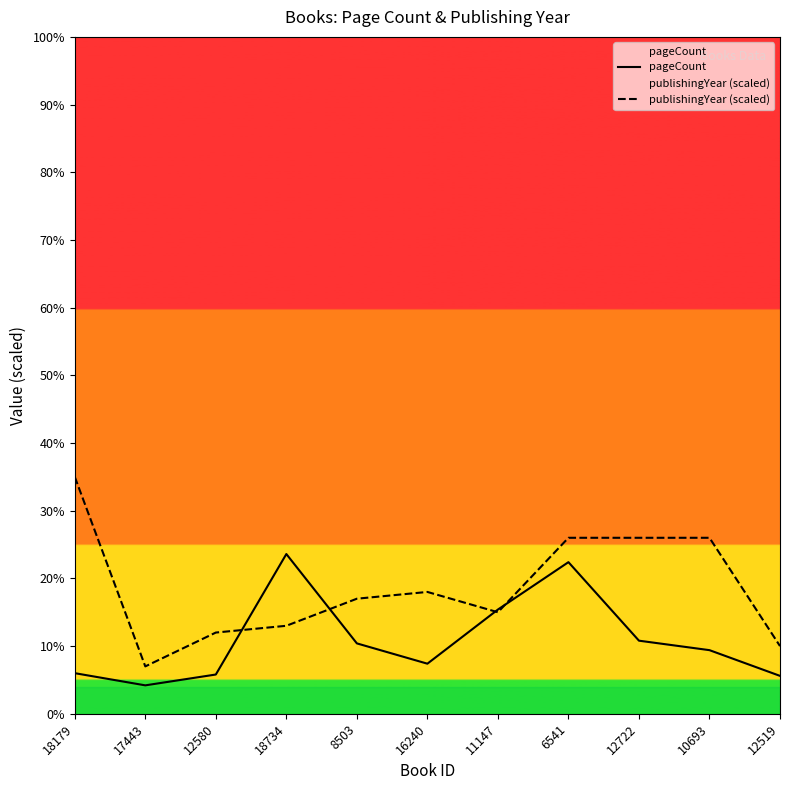

Where do publishingYear (scaled) and pageCount first cross each other?

12580 and 18734